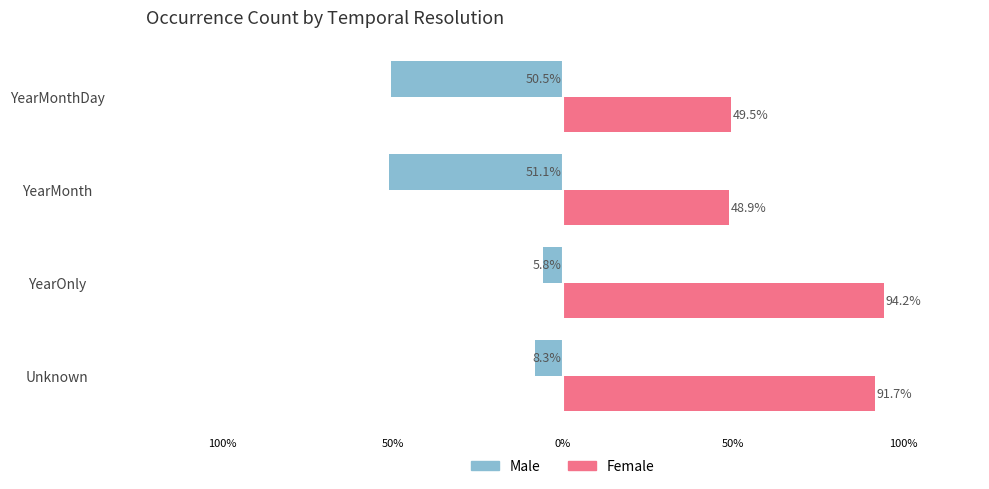

What are all the series names shown in the legend?

Male, Female